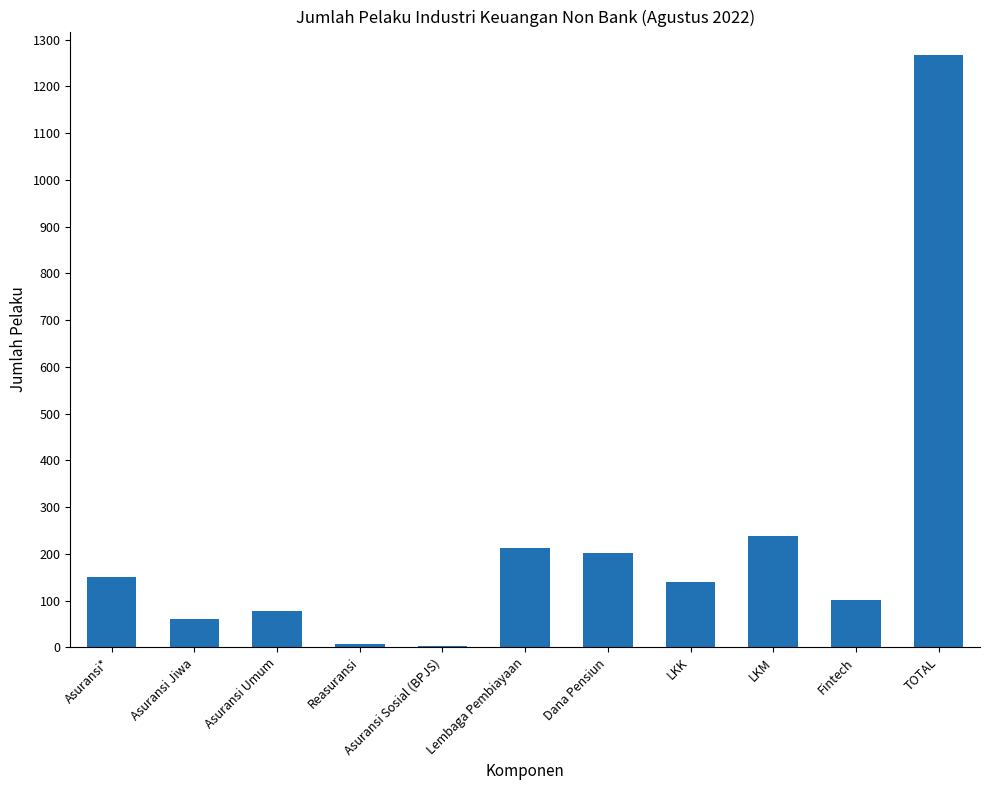

Where is the data nearest to the value 634?

LKM